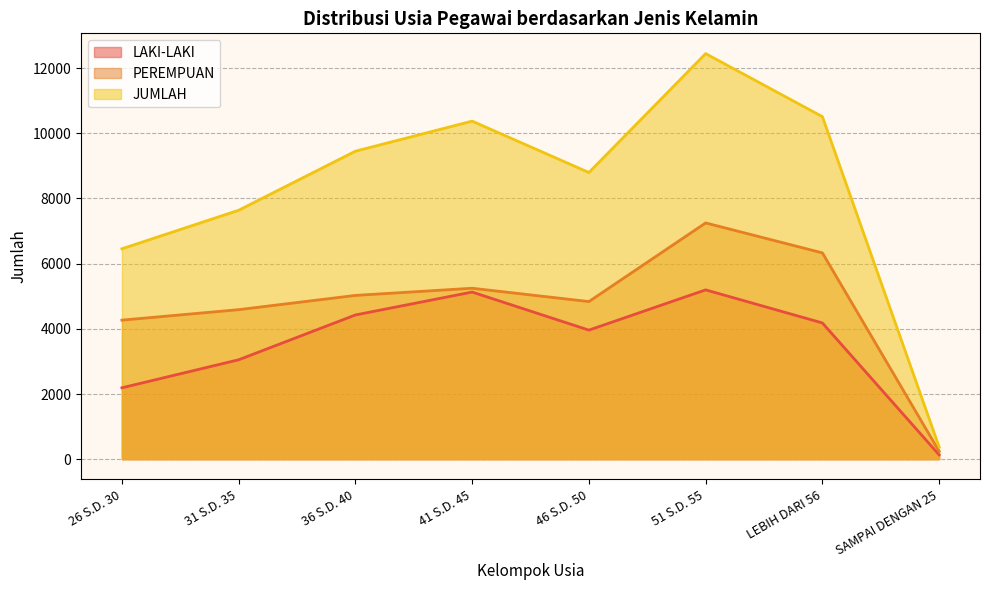

True or false: PEREMPUAN and JUMLAH intersect in this chart.

False